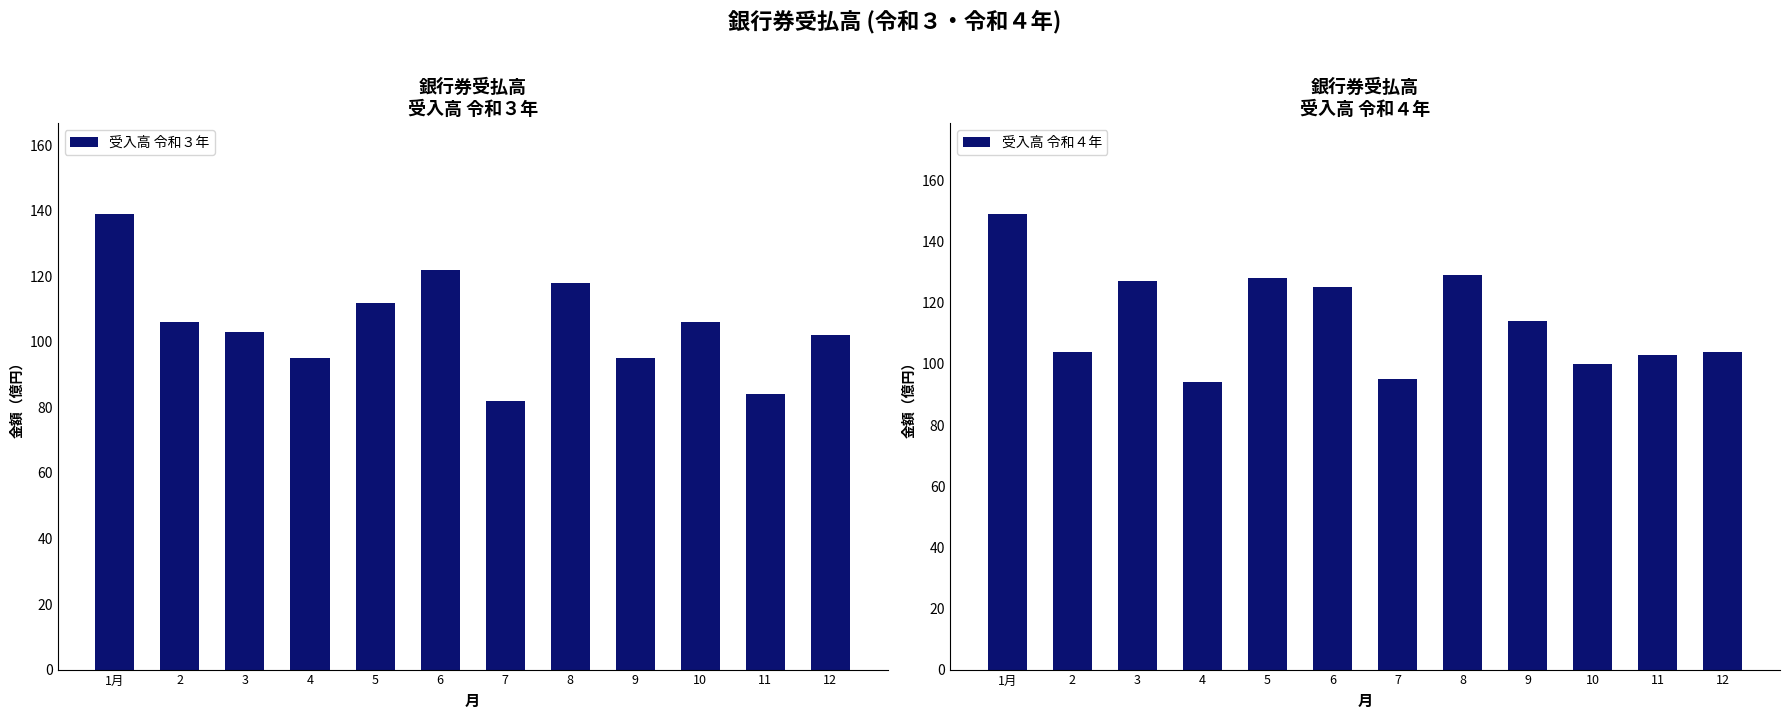

What is the total value across all series at 1月?

288